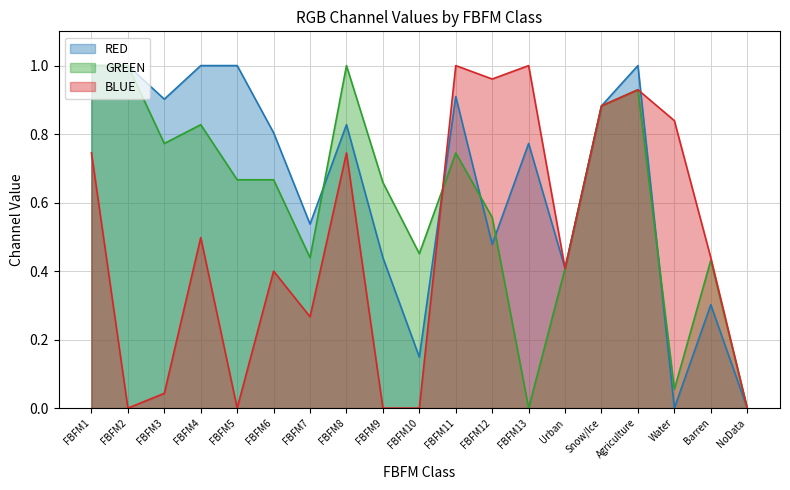

What is the total value across all series at Agriculture?

2.9